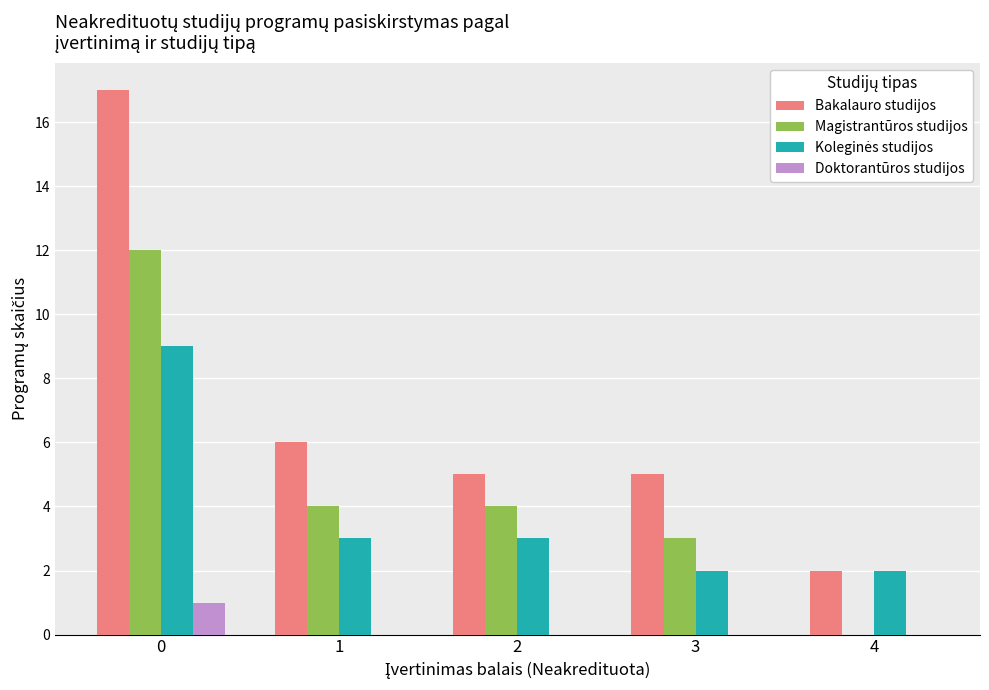

The Magistrantūros studijos series shows 2 at 2. True or false?

False